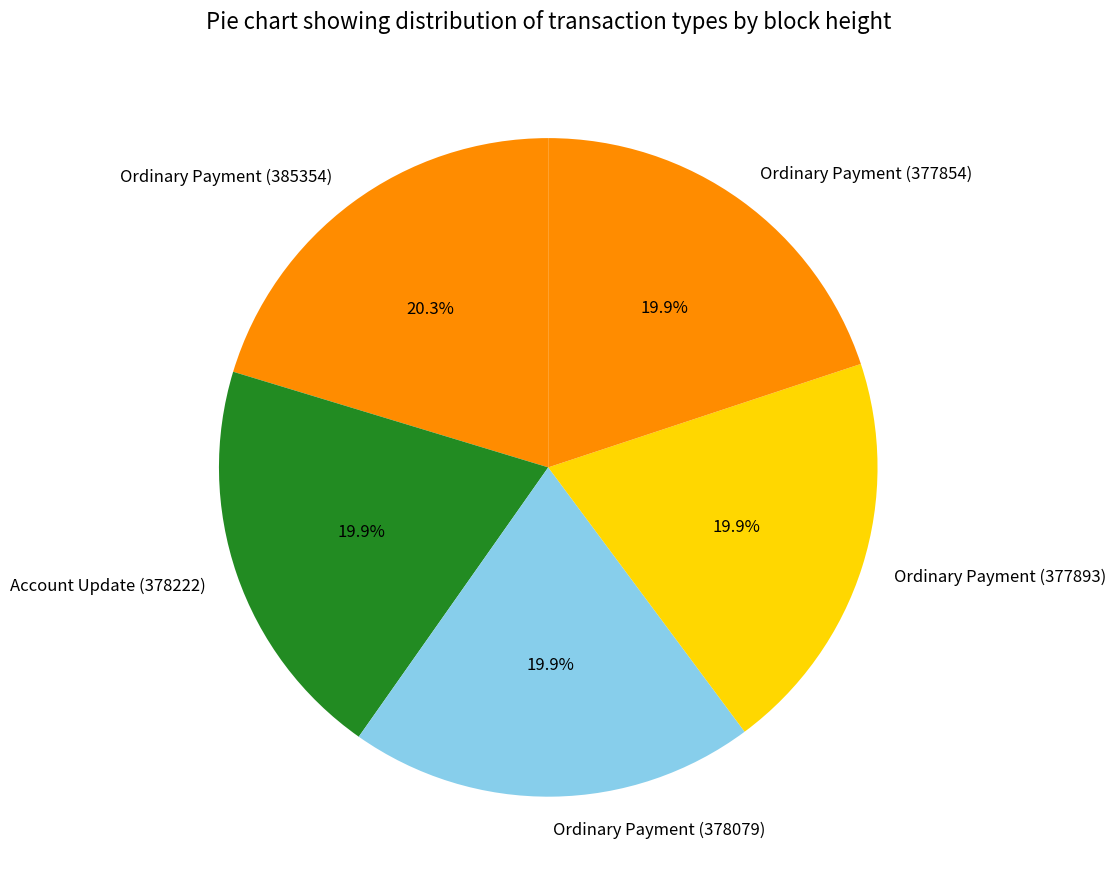

To the nearest percent, what is the average slice percentage?

20%